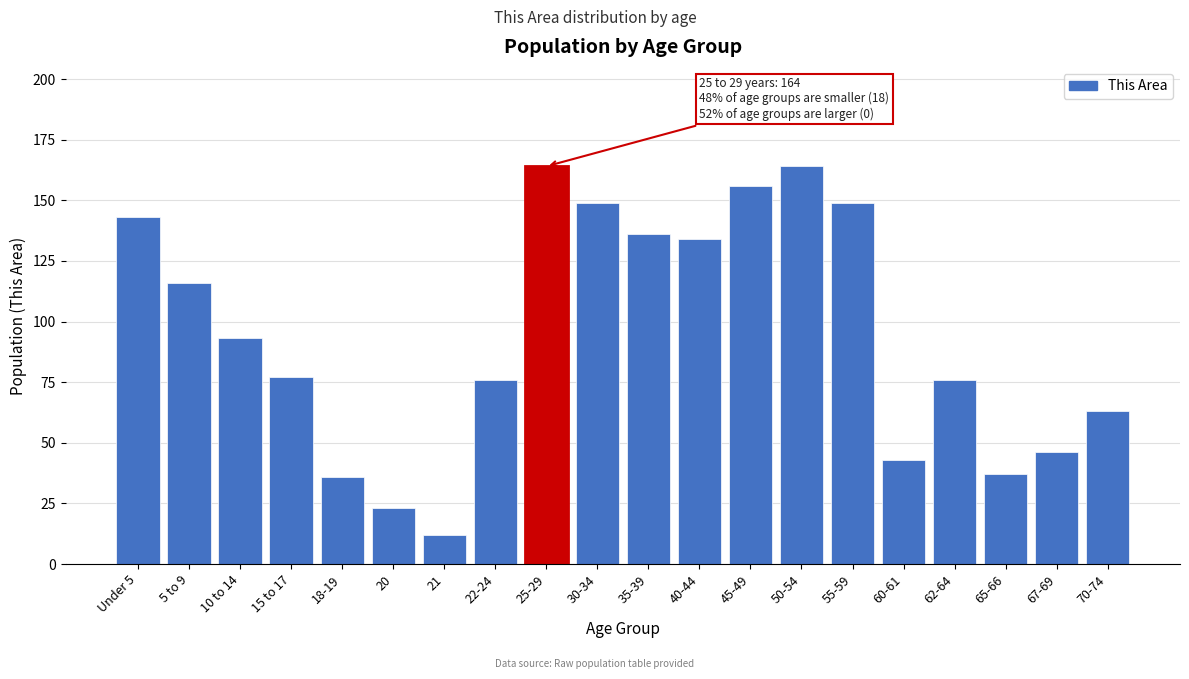

Reading left to right, list all the values displayed in this chart.

143	116	93	77	36	23	12	76	164	149	136	134	156	164	149	43	76	37	46	63